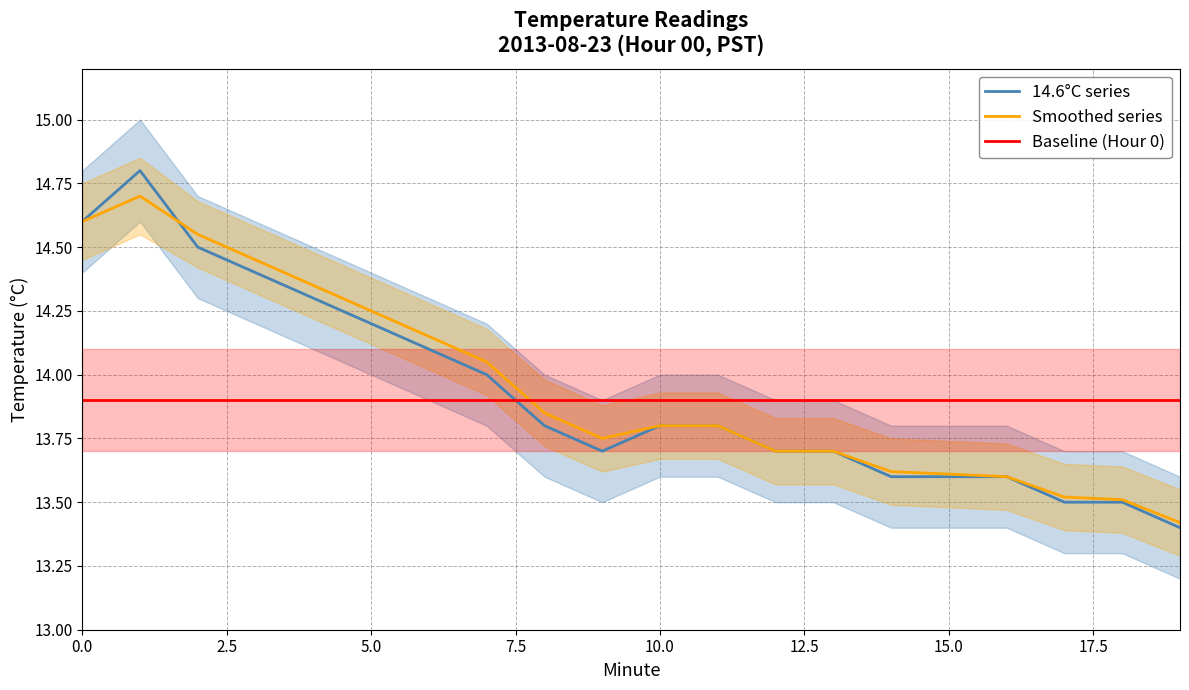

Does the chart display data point markers on the line(s)?

No